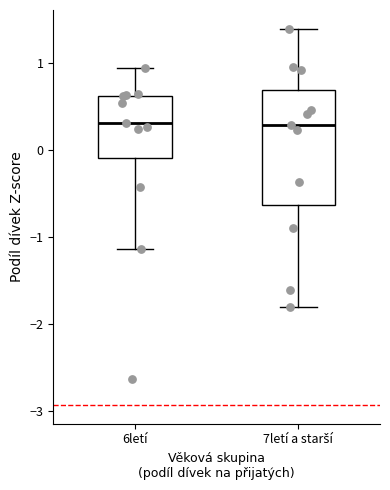

Reading left to right, transcribe this box plot: for each box, give where its median line is, the range the box spans, and where its two whiskers end, as read against the y-axis. The values are not printed on the chart, so give them approximately, as read against the axis.

6letí: median 0.3, box -0.1 to 0.6, whiskers -1.1 to 0.9
7letí a starší: median 0.3, box -0.6 to 0.7, whiskers -1.8 to 1.4